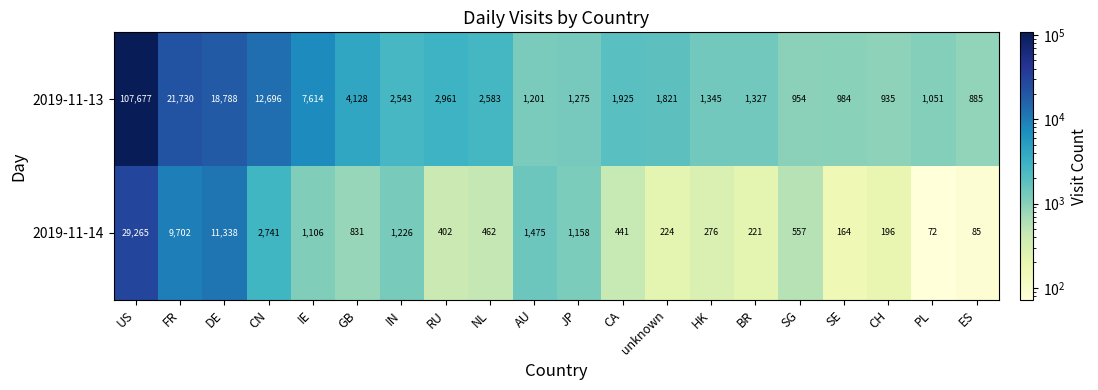

At which label does 2019-11-14 first exceed 557?

US